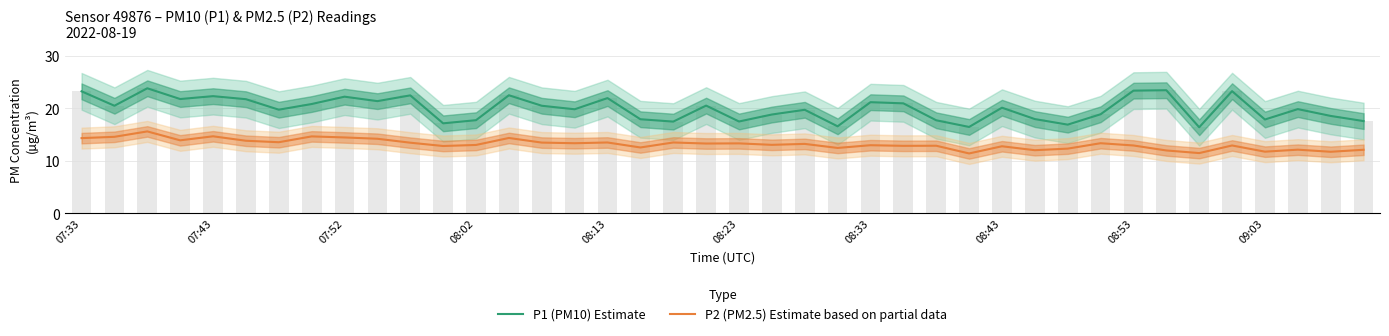

How many values in the P1 (PM10) Estimate series are below 20?

20